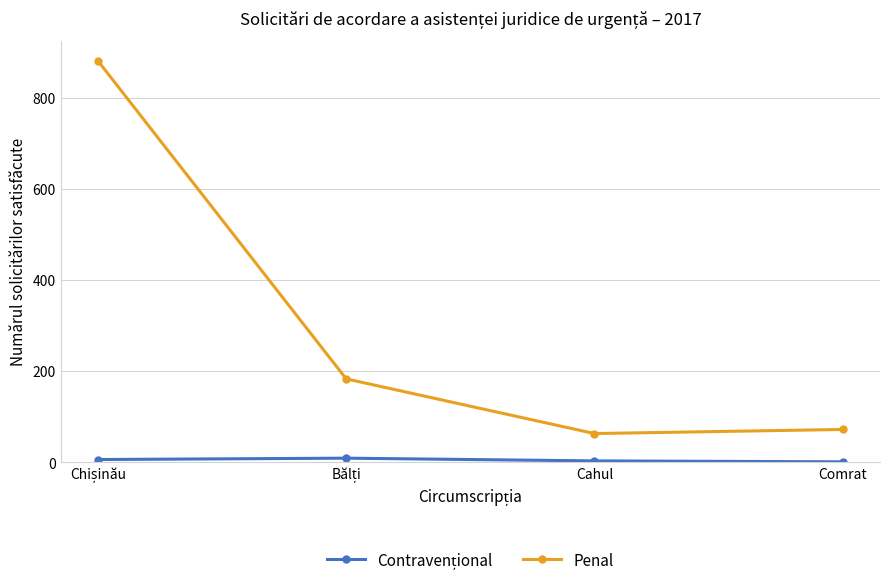

What is the maximum value for Penal?

881